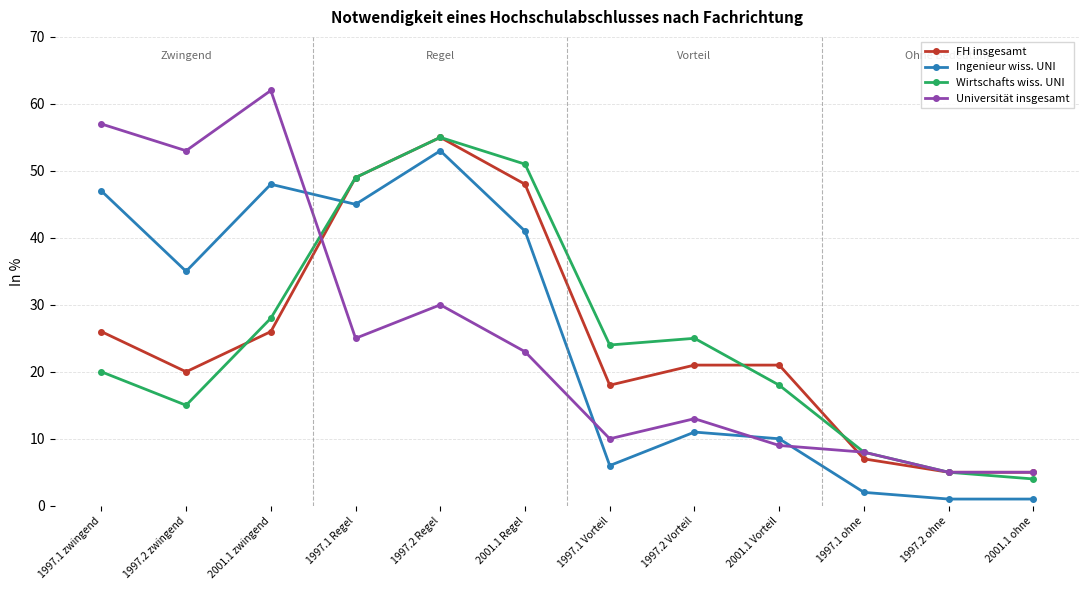

How many lines are shown in the chart?

4